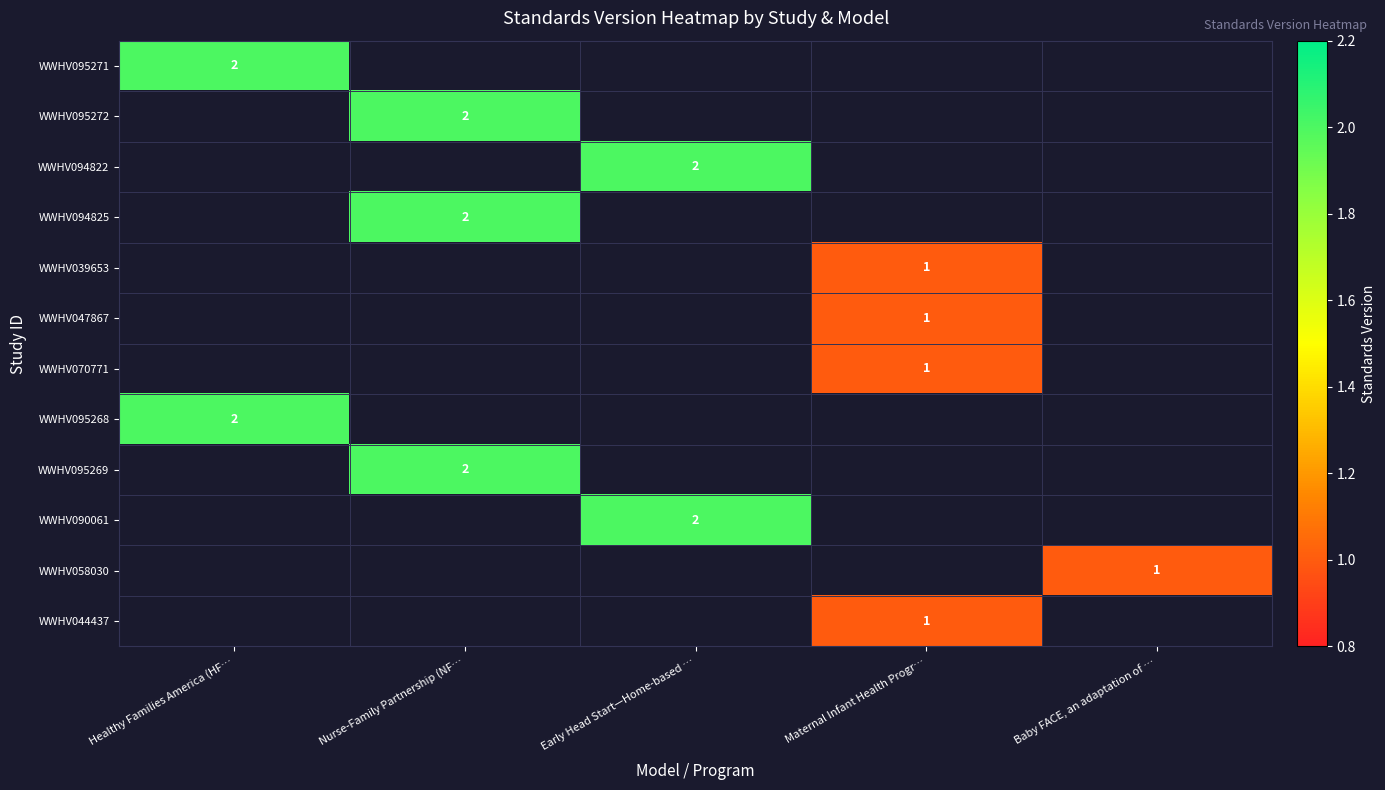

How many categories are shown in the chart?

5